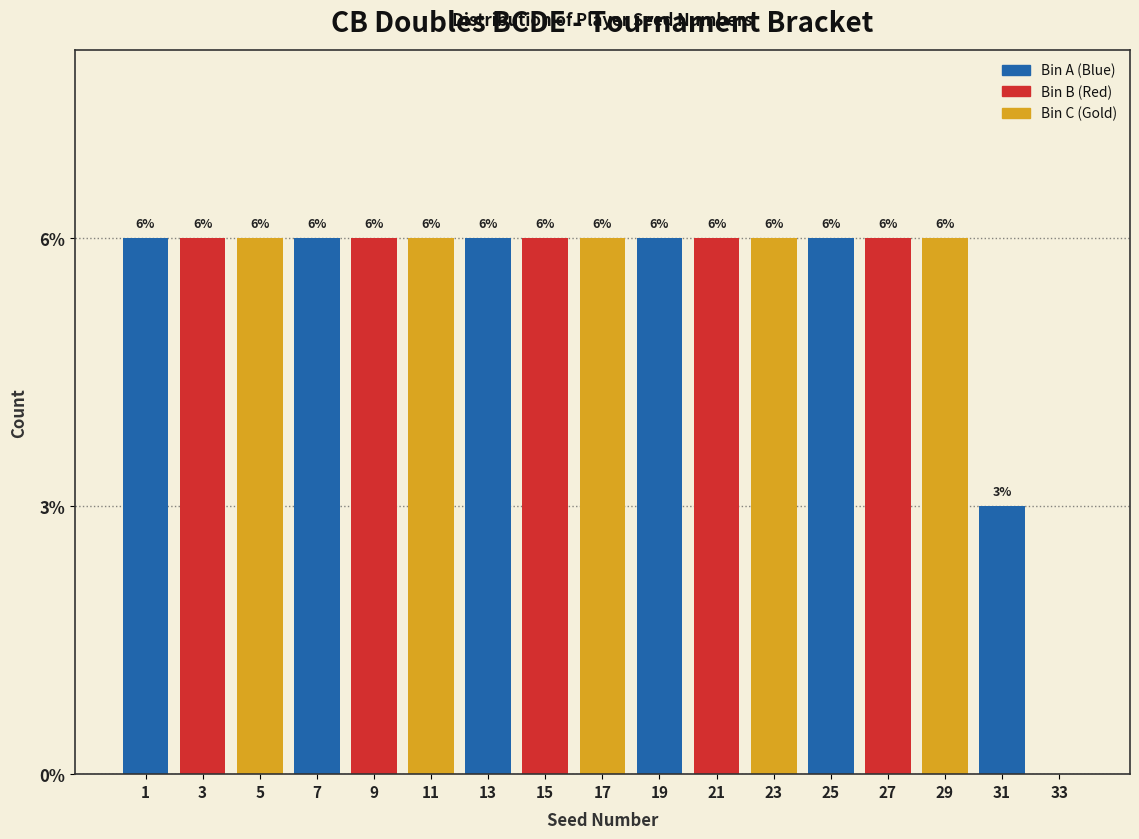

Are the bars horizontal?

No